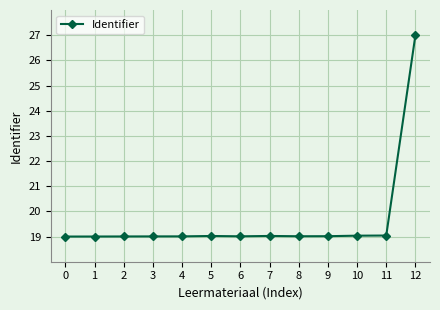

True or false: the data shows 30.5 at 7.

False